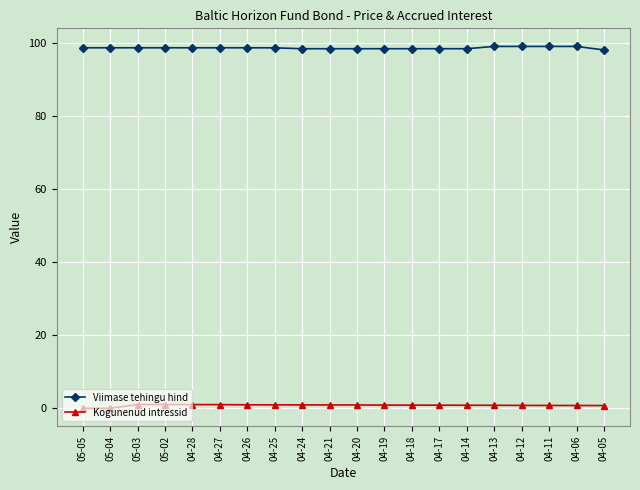

What is the sum of all Kogunenud intressid values?

15.9